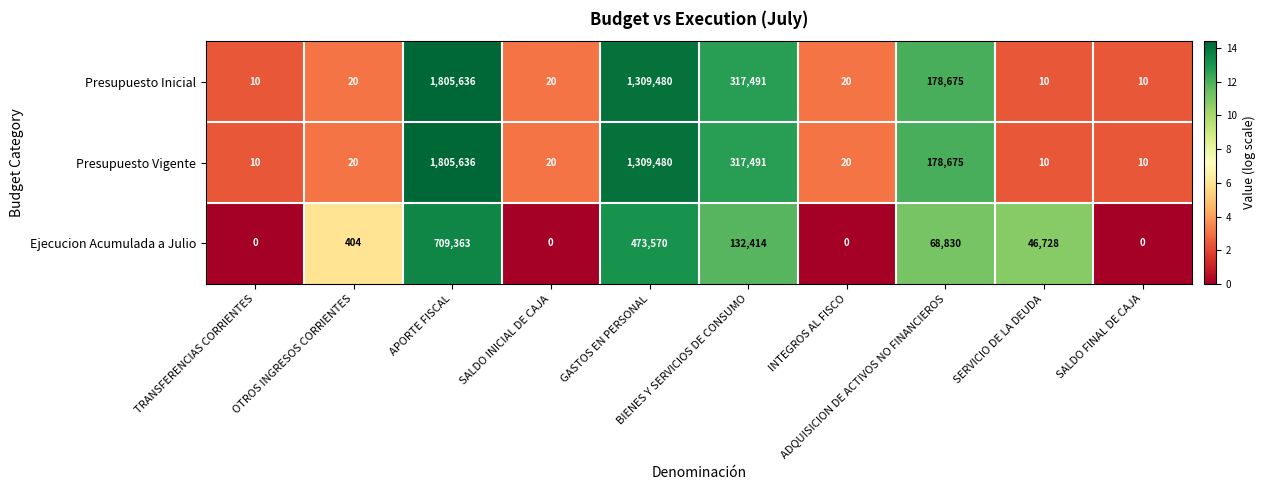

Count the number of data series in this chart.

3